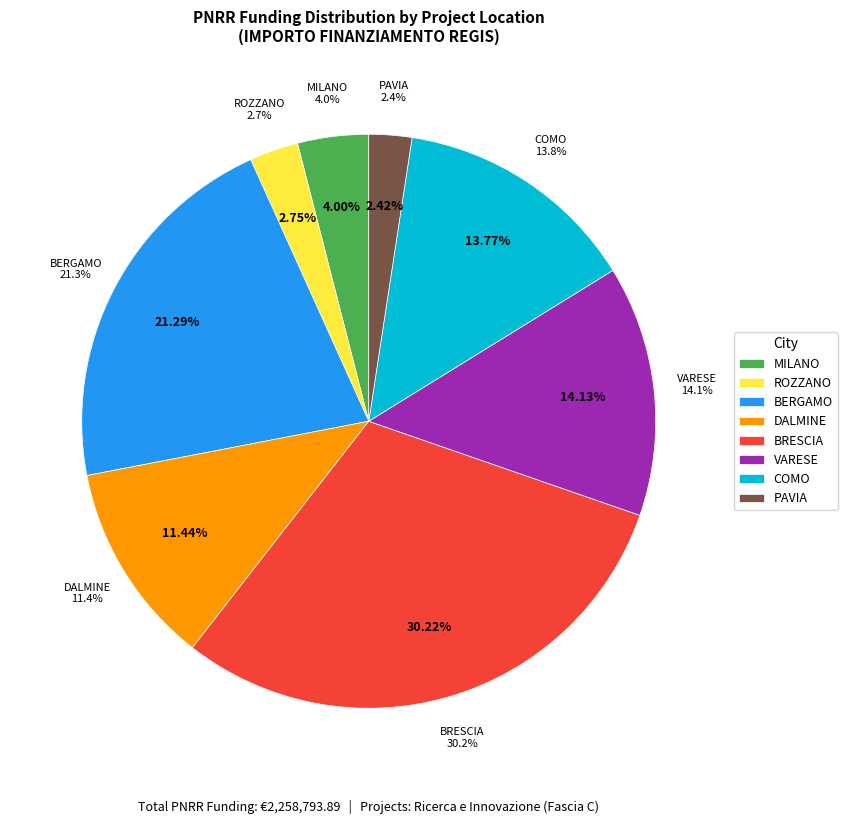

Does any single category account for the majority?

No